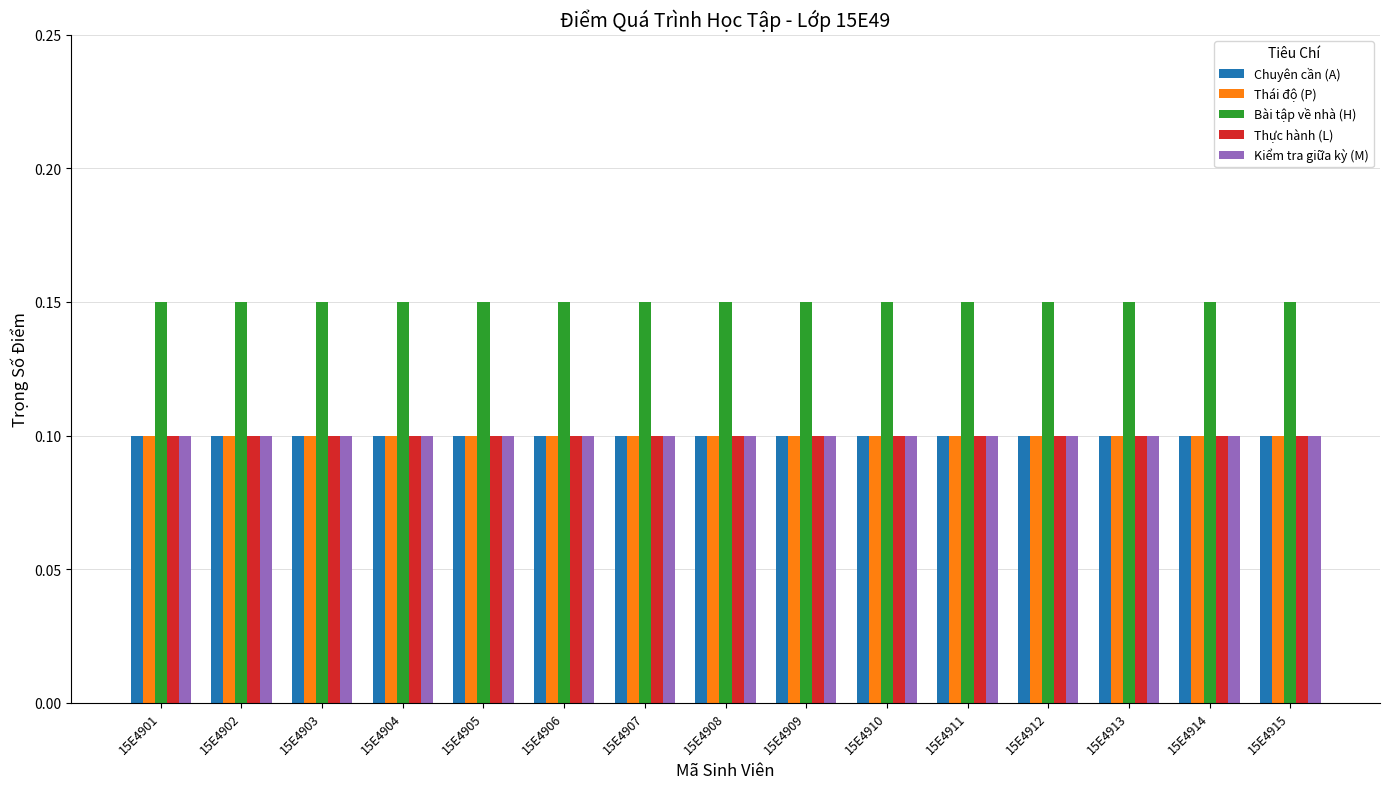

Does the chart contain any negative values?

No